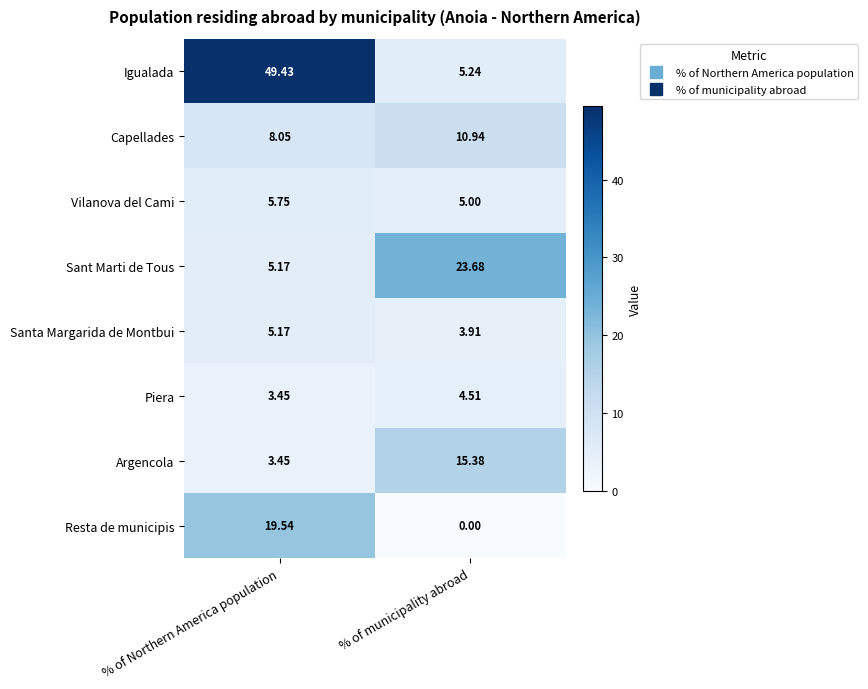

Which series changed the most between % of Northern America population and % of municipality abroad?

Igualada